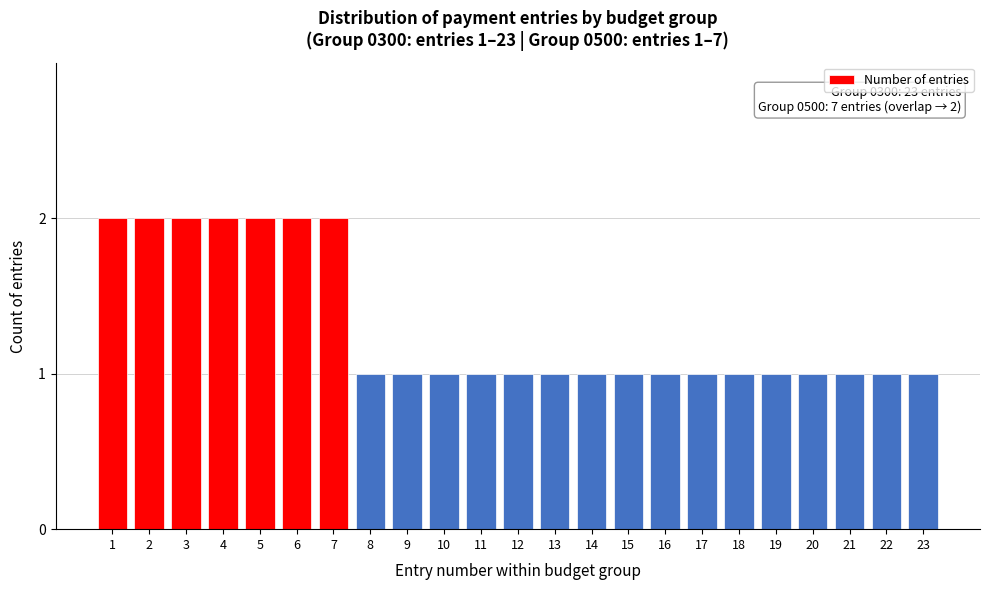

Reading left to right, transcribe all the data shown in this chart.

2	2	2	2	2	2	2	1	1	1	1	1	1	1	1	1	1	1	1	1	1	1	1